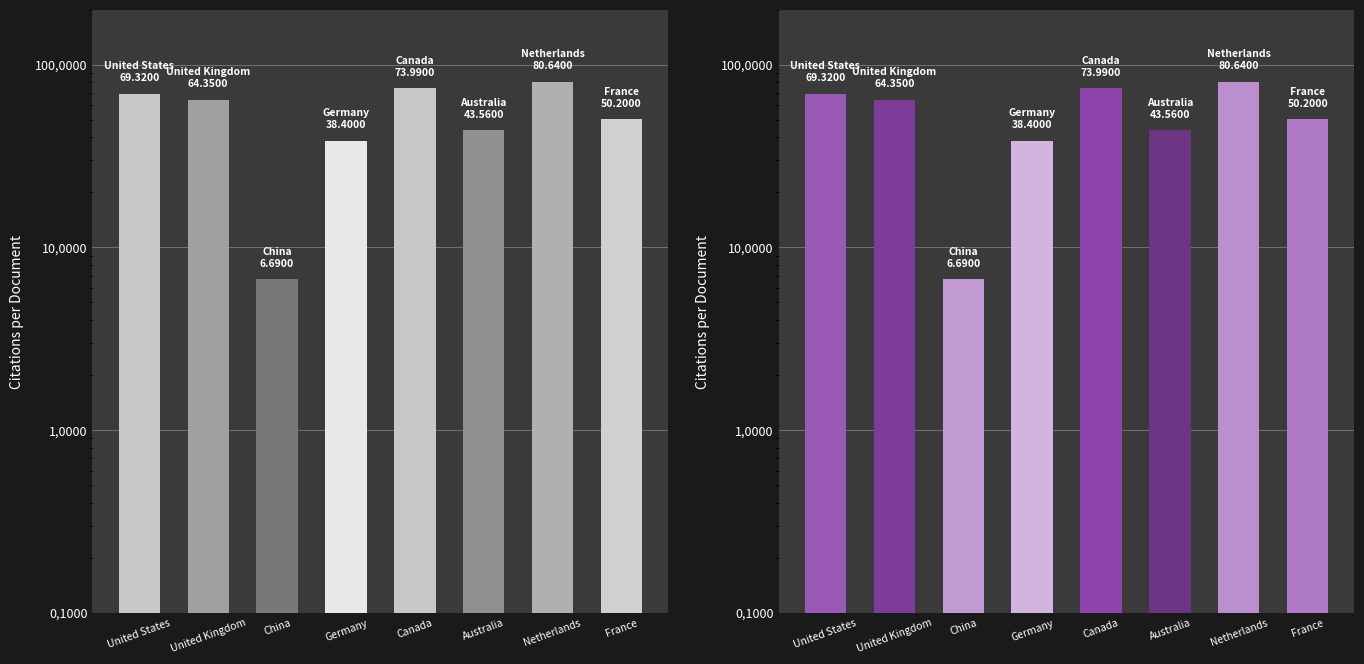

What is the average value?

53.4